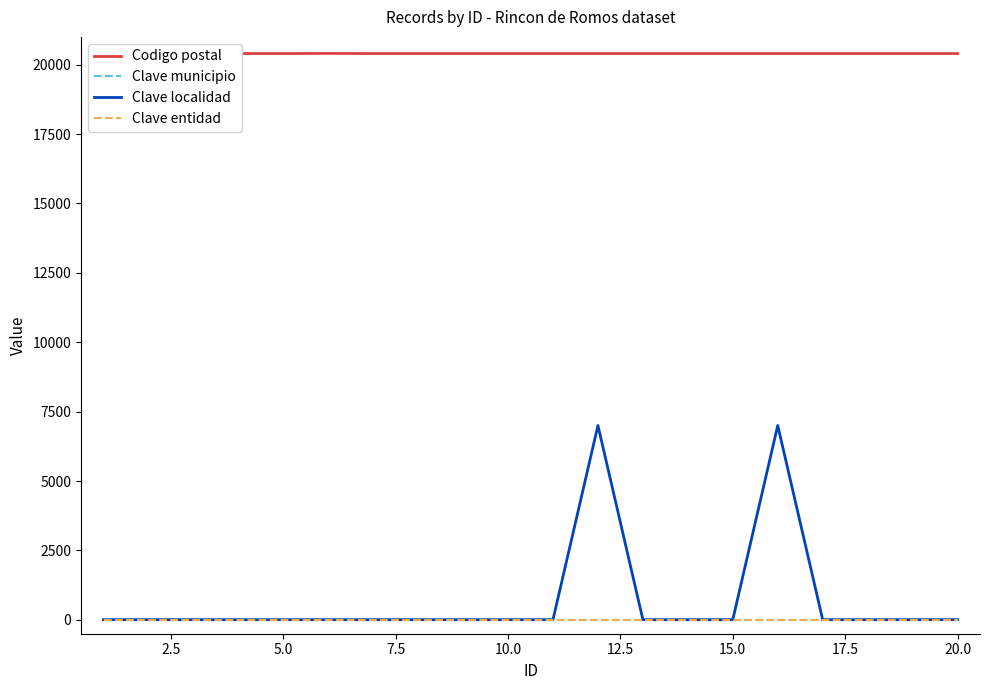

At how many categories does at least one series exceed 13092?

20